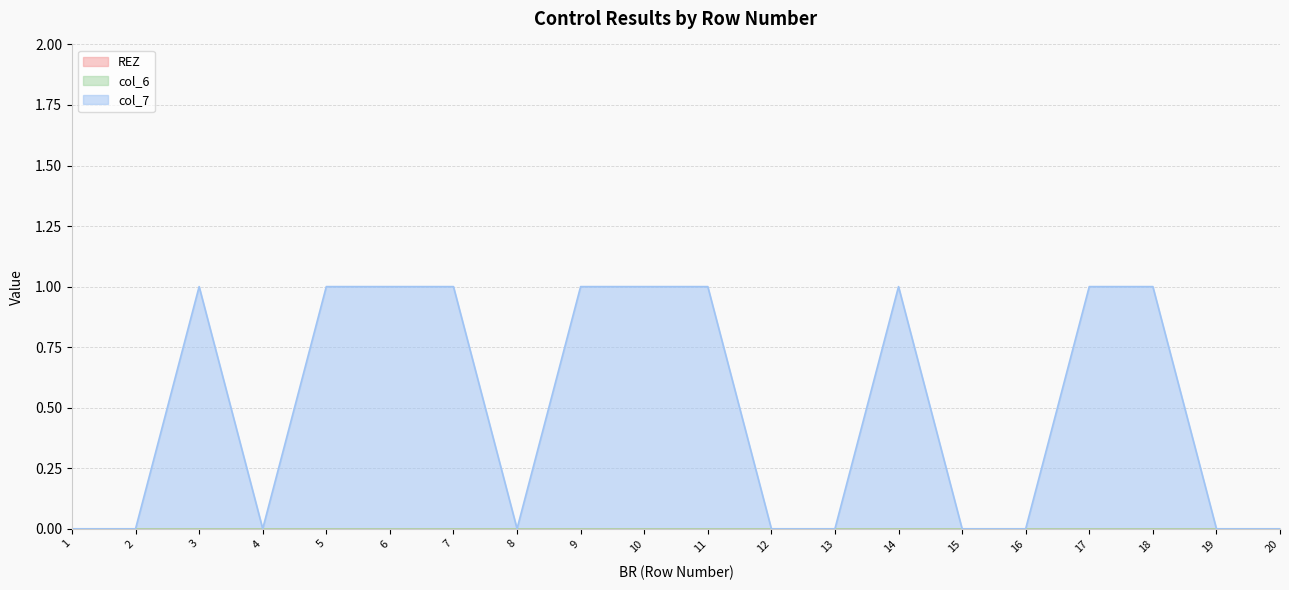

At which category is the sum across all series the highest?

3